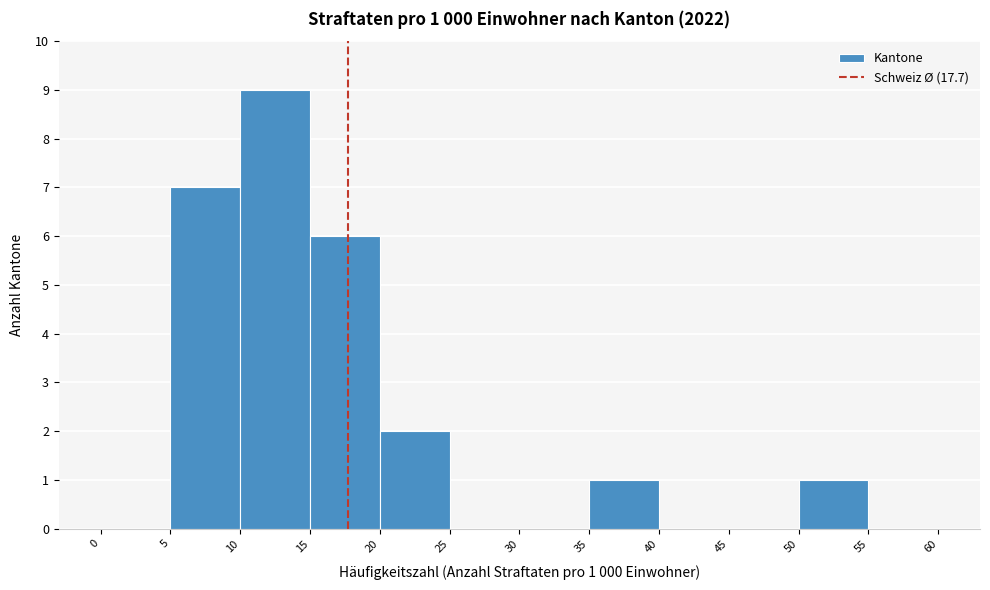

Over which range of the x-axis is the bar tallest?

10 to 15